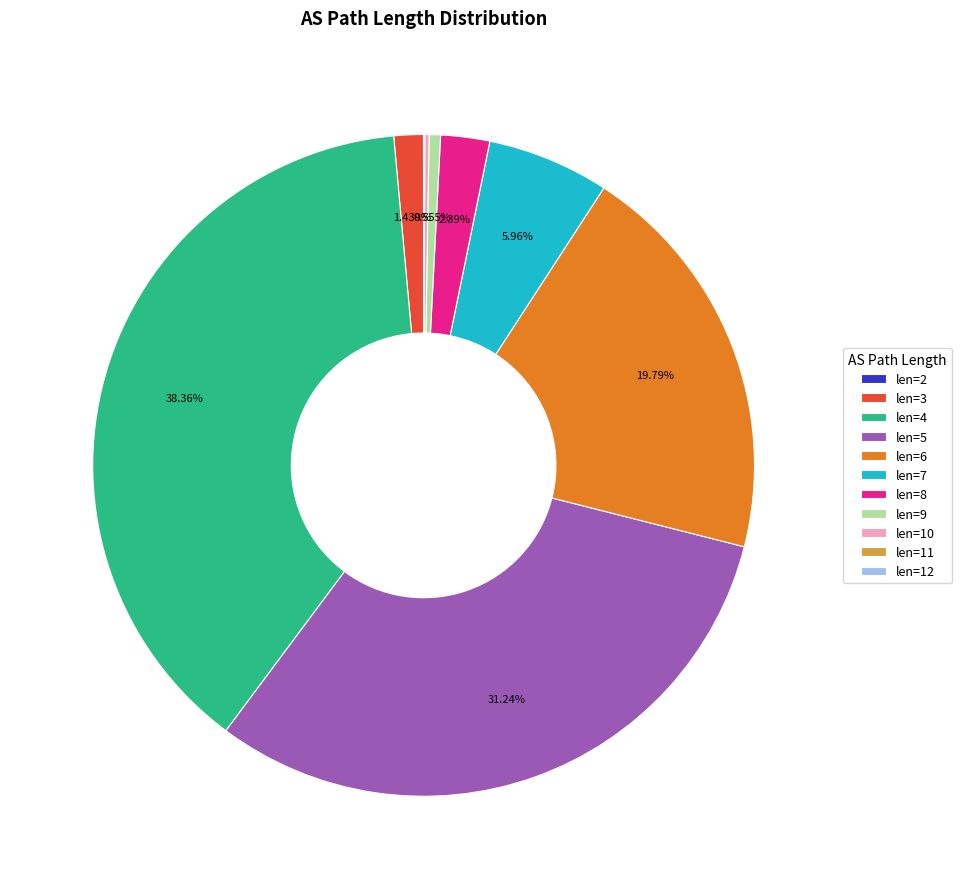

Is there a majority slice in this chart?

No